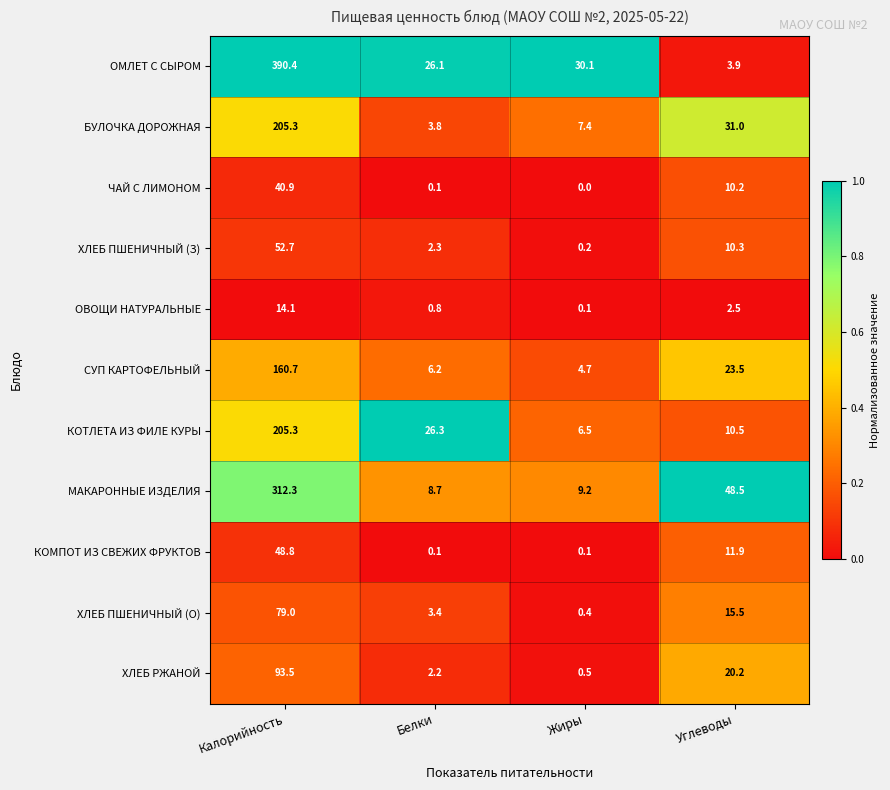

What is the difference between the highest and lowest values at Углеводы?

46.0